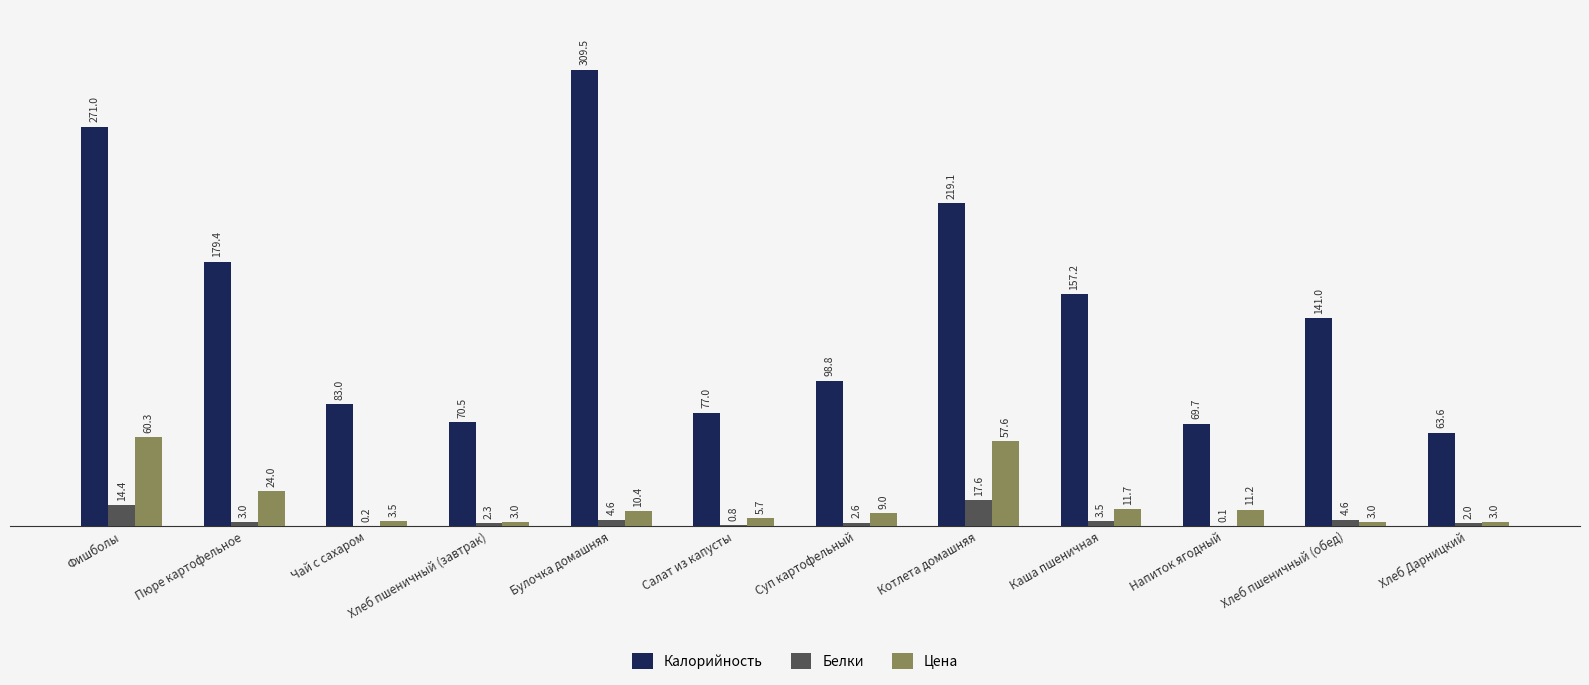

At which label is Калорийность closest to 186?

Пюре картофельное